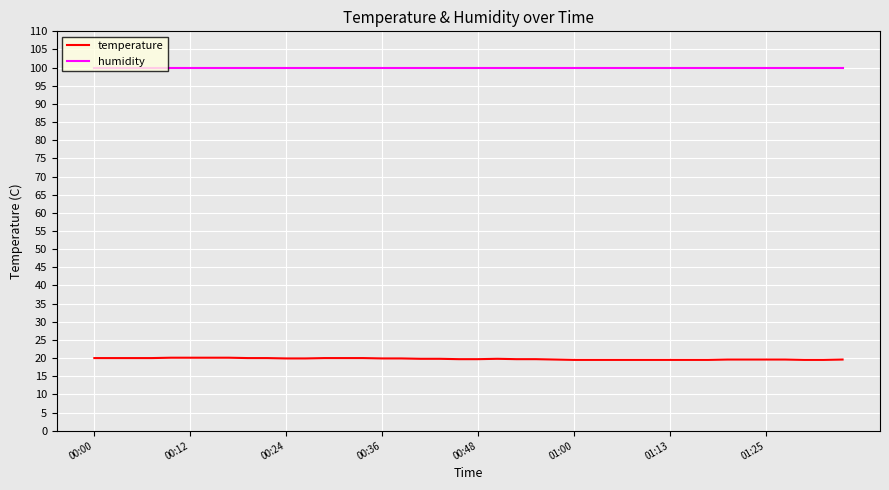

True or false: temperature and humidity cross at least once.

False